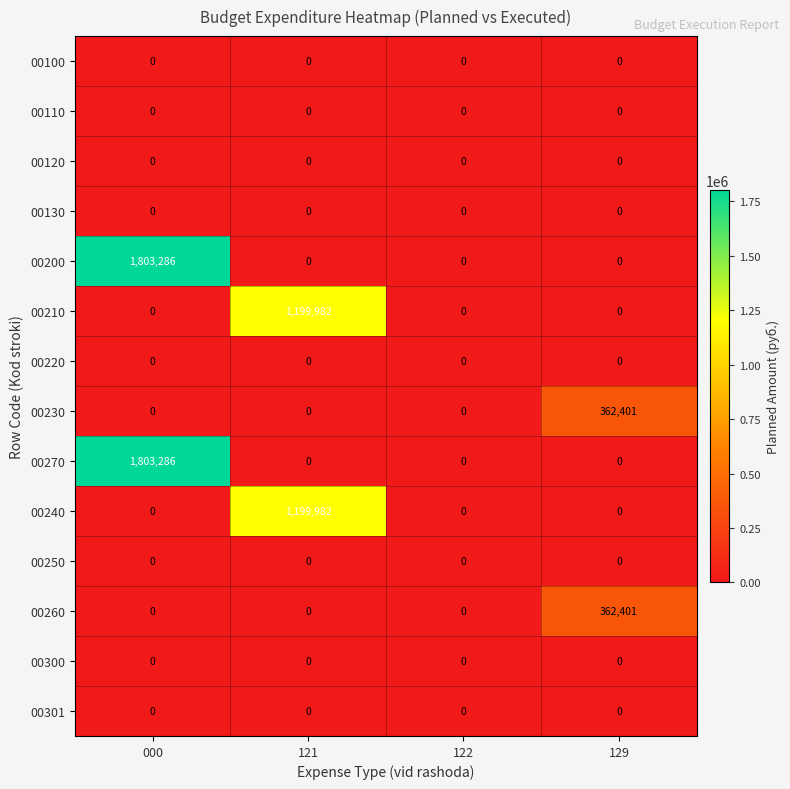

At which category is the sum across all series the highest?

000